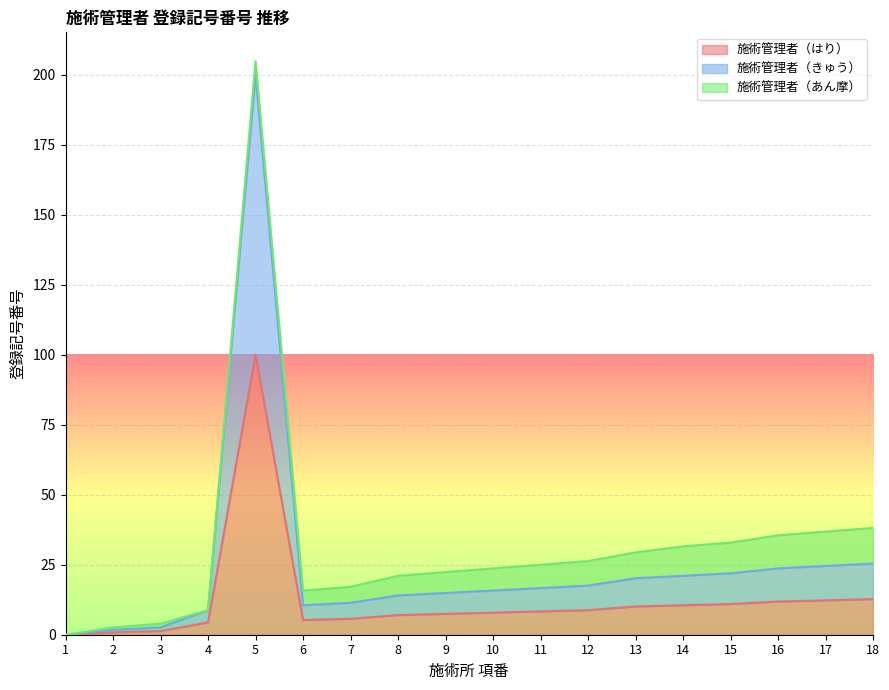

At which category does 施術管理者（はり） reach its first local valley?

6